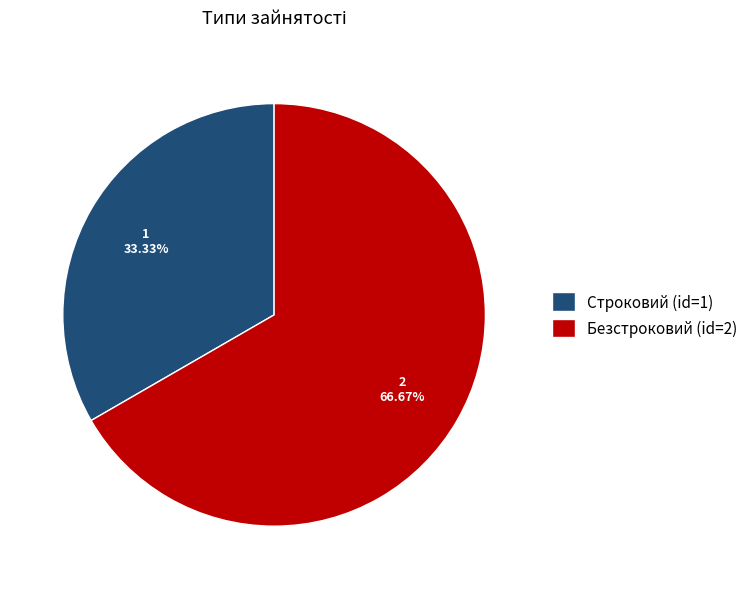

What portion of the pie excludes Строковий?

66.7%